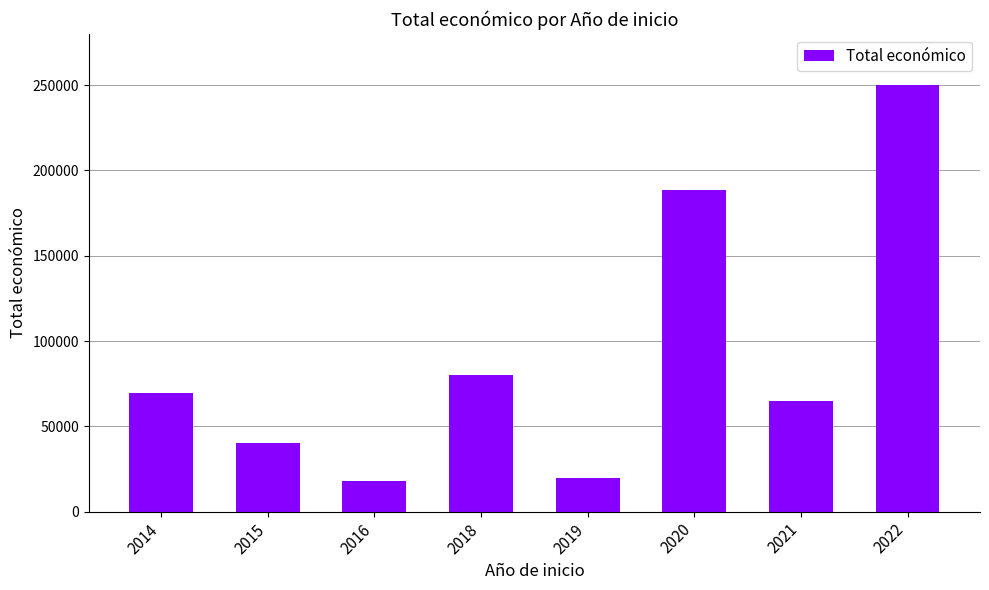

What is the difference between the values at 2014 and 2020?

119192